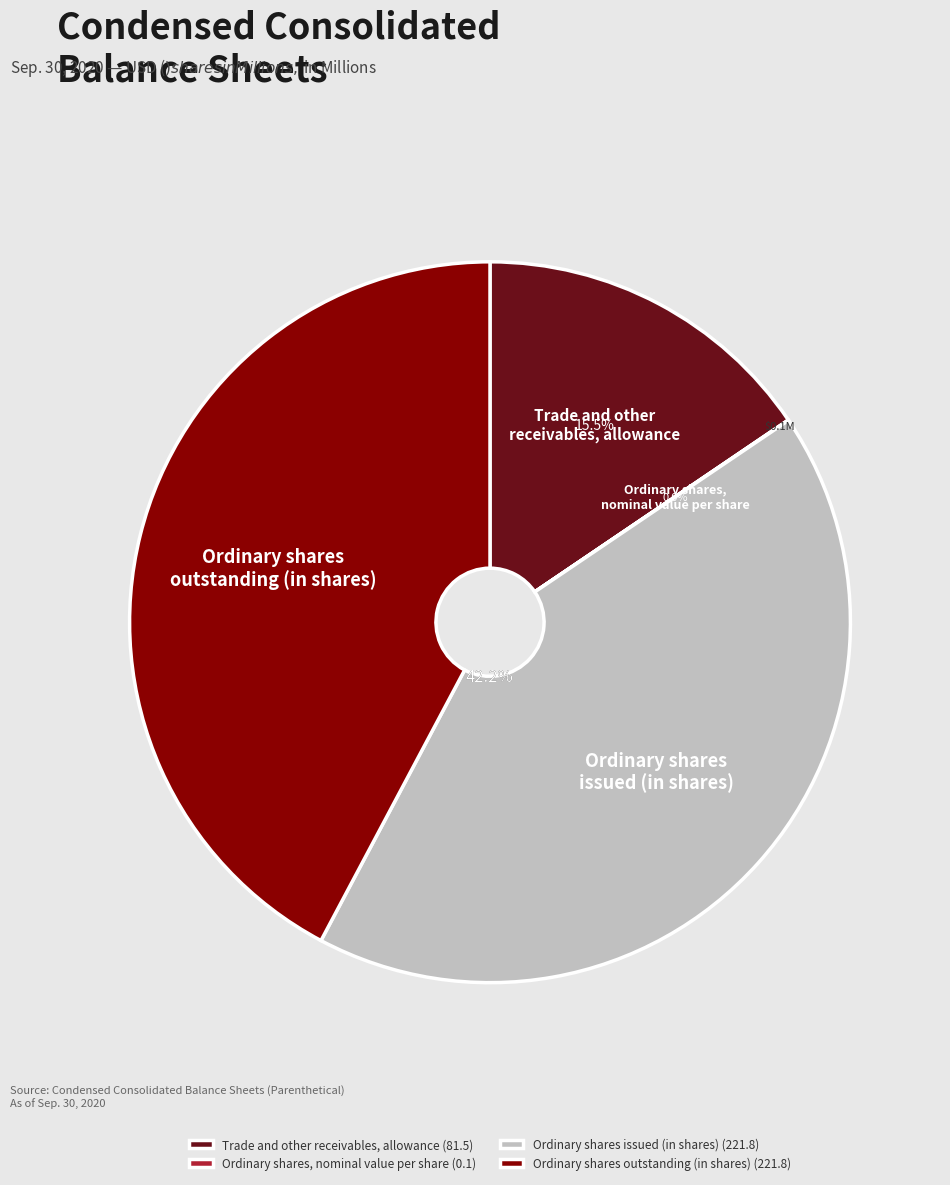

Does Ordinary shares outstanding (in shares) (221.8) represent more than half of the total?

No